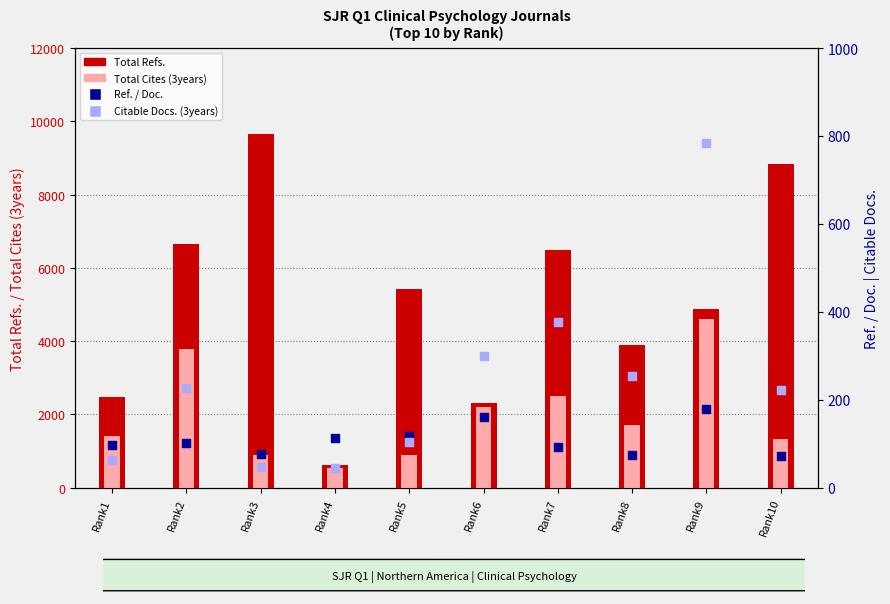

Which series has the largest Y range (max minus min)?

Total Refs.